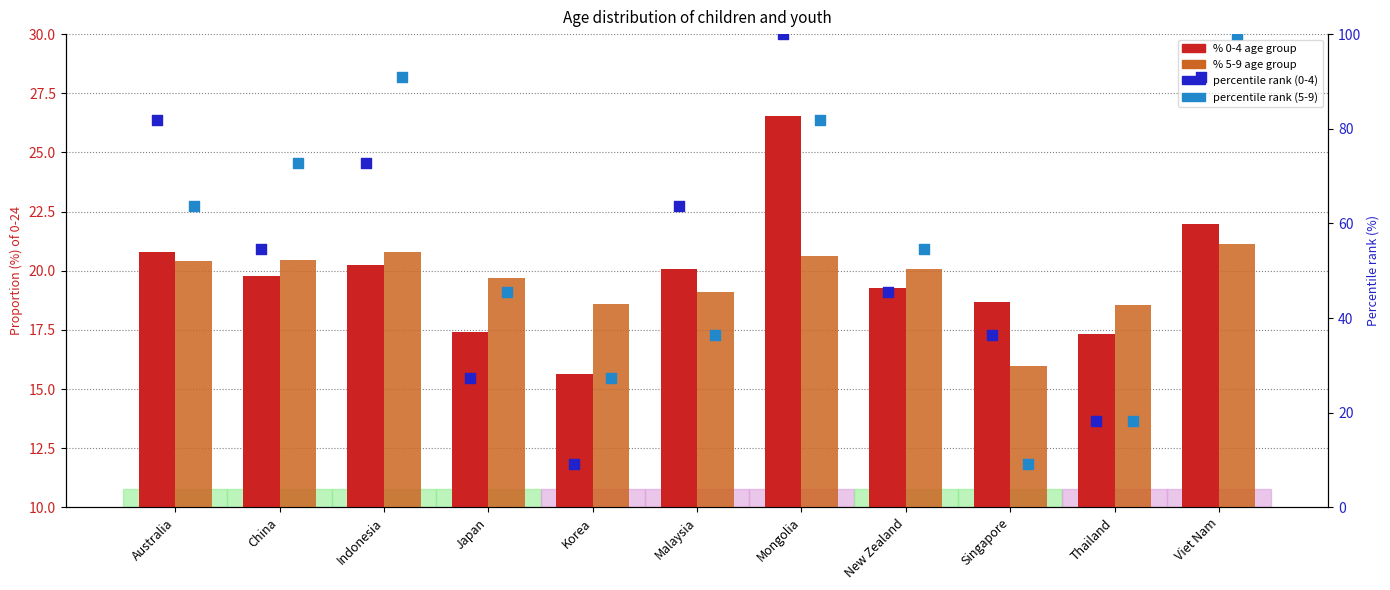

Is the value of percentile rank (5-9) at Korea greater than the value of % 5-9 at New Zealand?

Yes